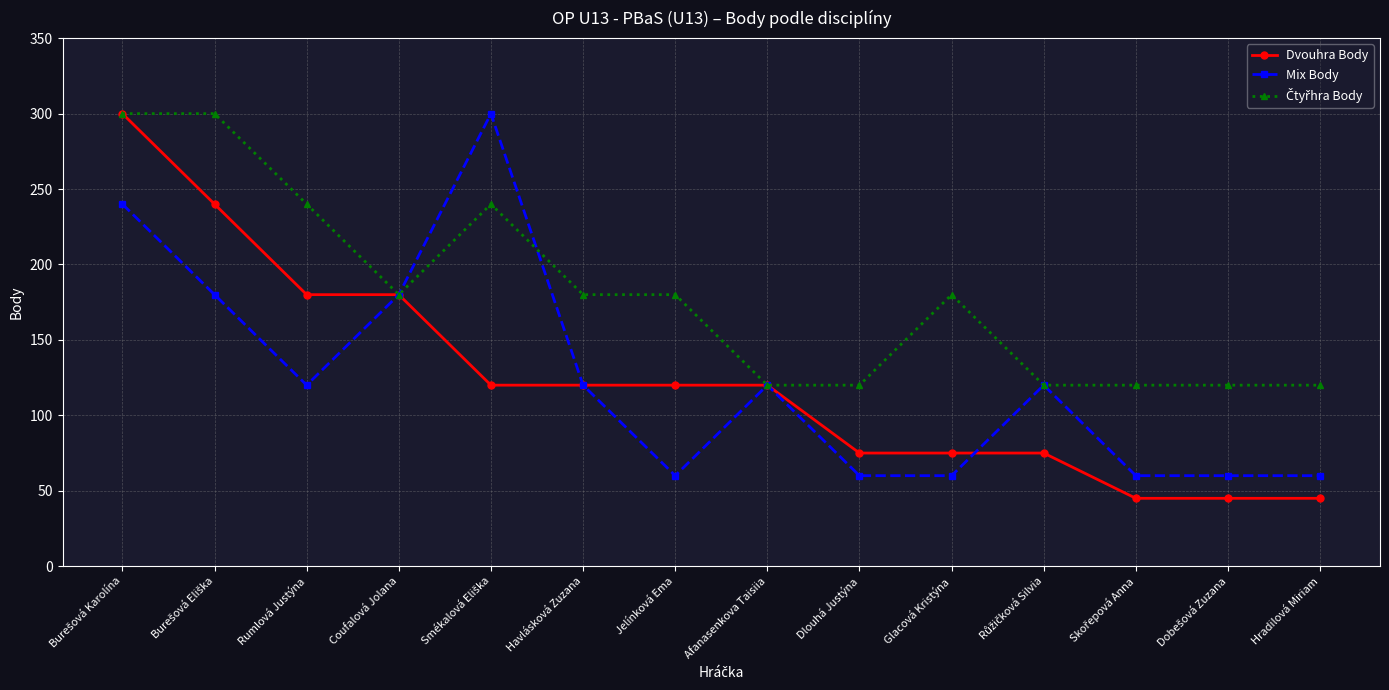

Which series has the widest spread of values?

Dvouhra Body